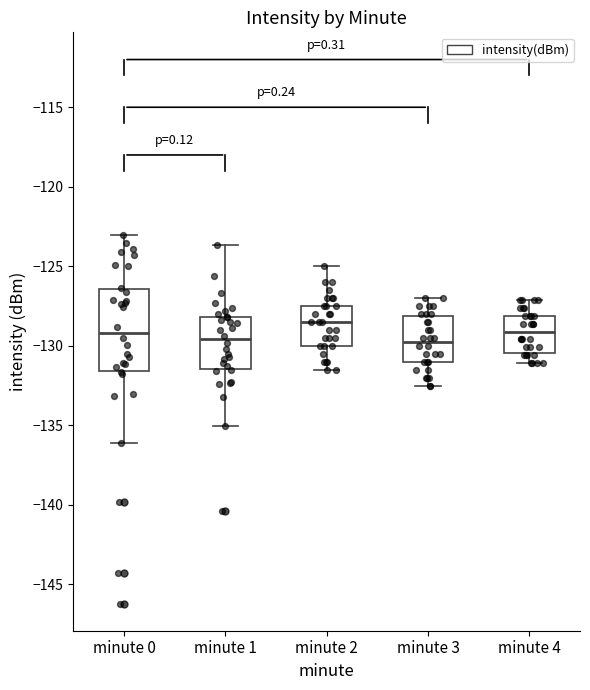

Reading left to right, read every box against the y-axis: the position of its median line, the range the box covers, and the ends of its whiskers. The values are not printed on the chart, so give them approximately, as read against the axis.

minute 0: median -129.0, box -131.5 to -126.5, whiskers -136.0 to -123.0
minute 1: median -129.5, box -131.5 to -128.0, whiskers -135.0 to -123.5
minute 2: median -128.5, box -130.0 to -127.5, whiskers -131.5 to -125.0
minute 3: median -129.5, box -131.0 to -128.0, whiskers -132.5 to -127.0
minute 4: median -129.0, box -130.5 to -128.0, whiskers -131.0 to -127.0